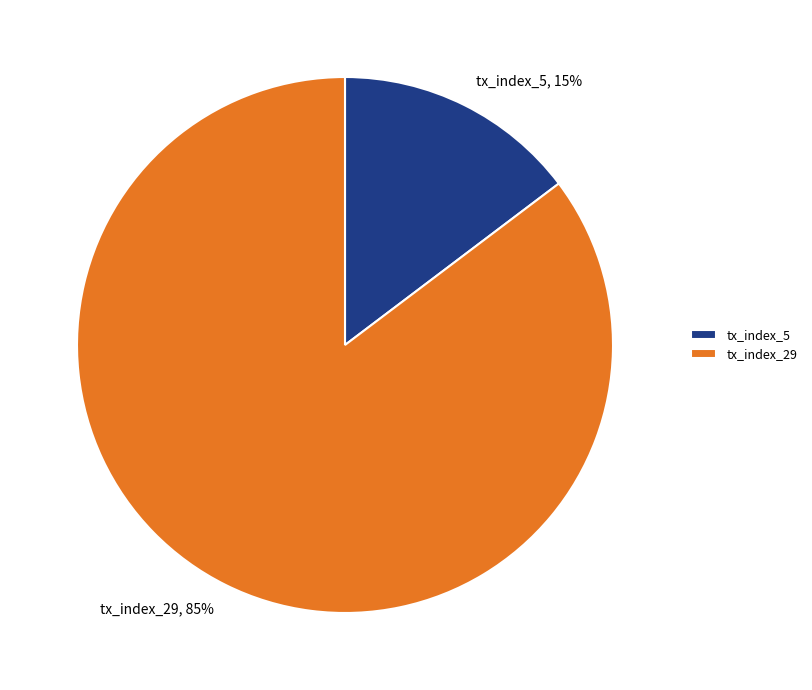

Which has a higher value, tx_index_5, 15% or tx_index_29, 85%?

tx_index_29, 85%